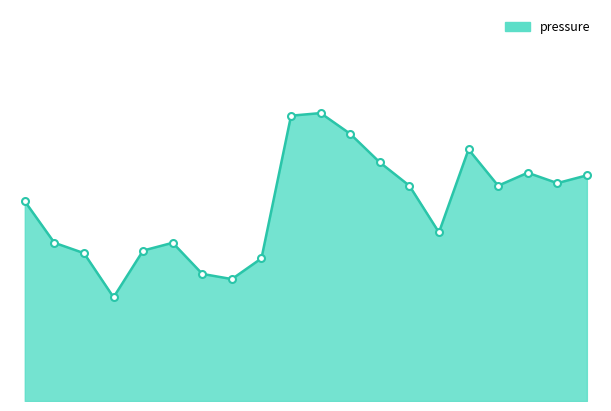

Where is the data nearest to the value 101023?

04:01